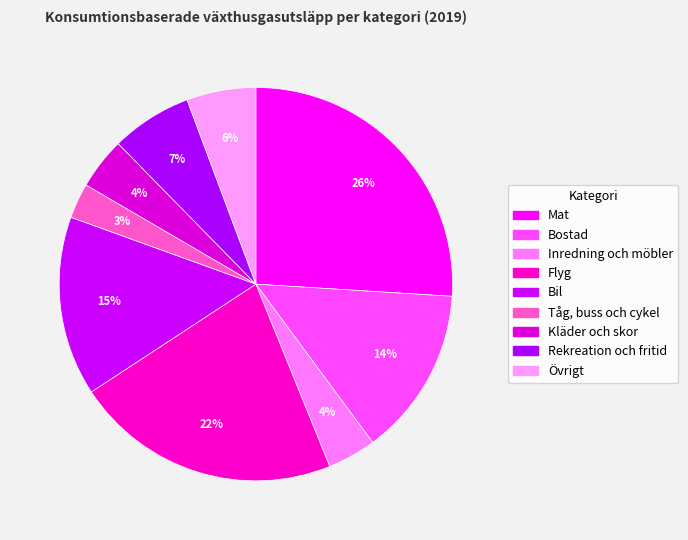

Rank the categories by value from highest to lowest.

Mat, Flyg, Bil, Bostad, Rekreation och fritid, Övrigt, Kläder och skor, Inredning och möbler, Tåg, buss och cykel